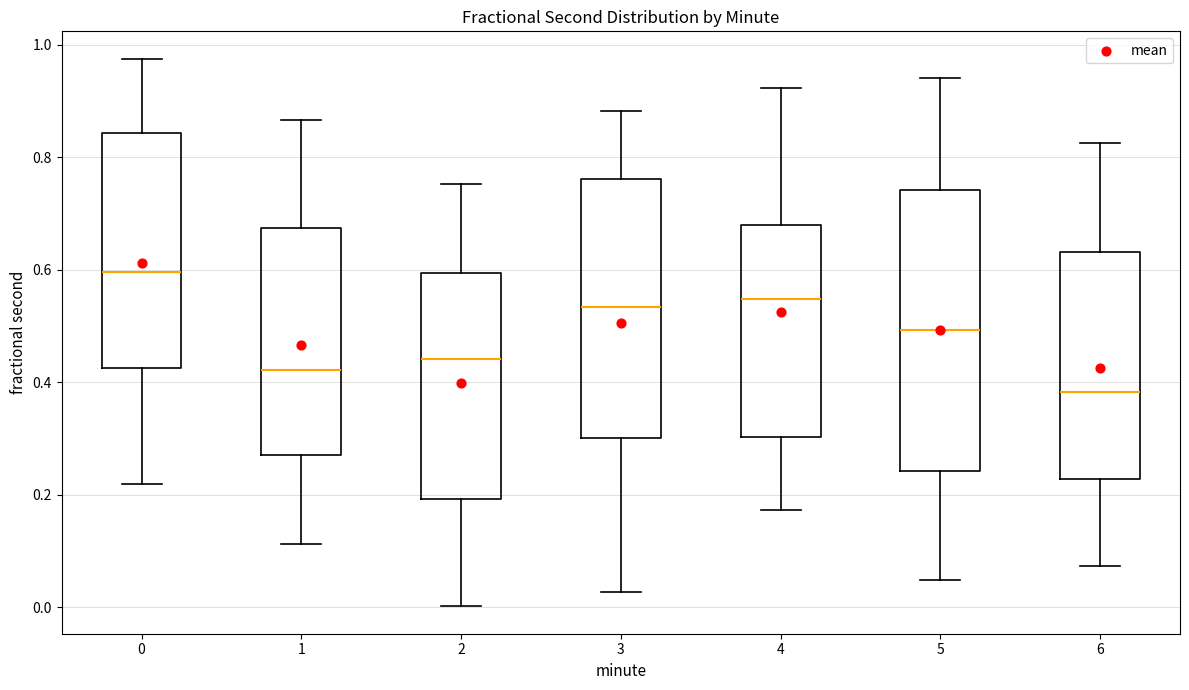

Comparing the boxes themselves (not the whiskers), which one is the tallest?

5